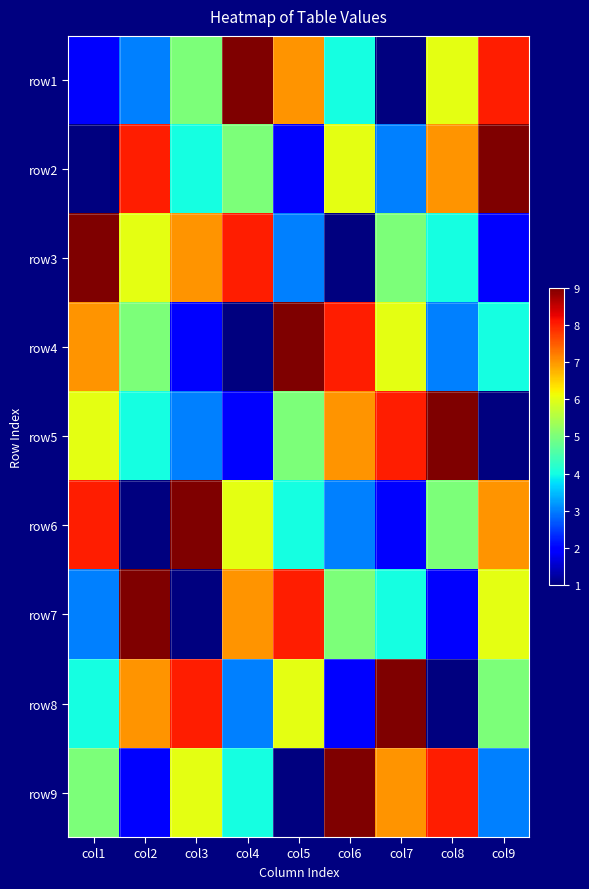

At col5, list the series in order from largest to smallest.

row4, row7, row1, row8, row5, row6, row3, row2, row9